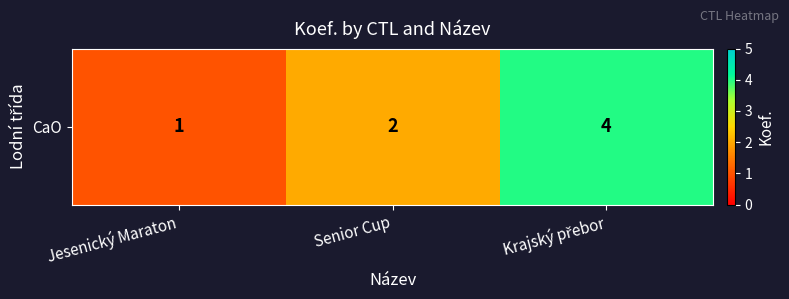

List the labels in order of value, smallest first.

Jesenický Maraton, Senior Cup, Krajský přebor